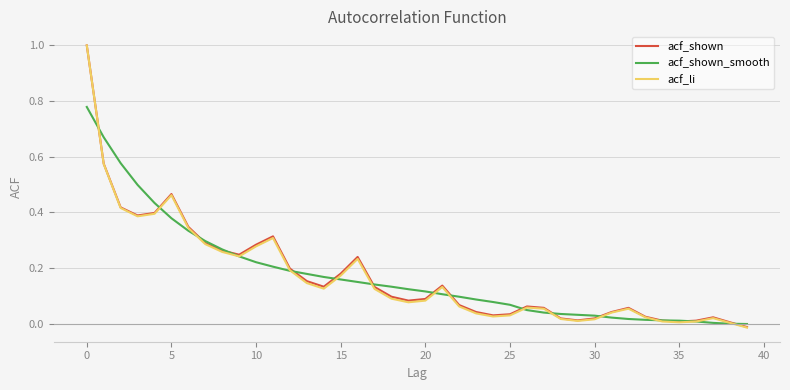

What is the sum of all acf_shown values?

6.9